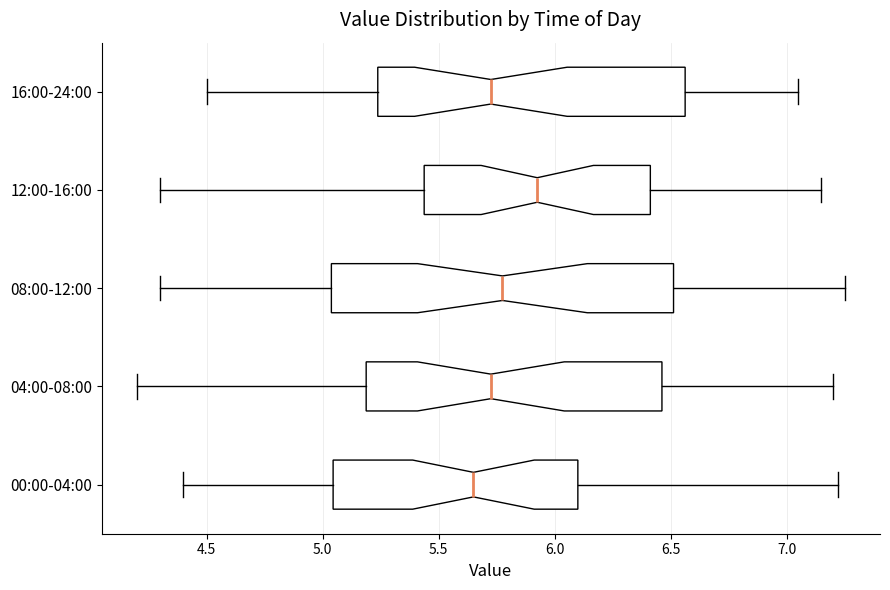

Reading bottom to top, transcribe this box plot: for each box, give where its median line is, the range the box spans, and where its two whiskers end, as read against the x-axis. The values are not printed on the chart, so give them approximately, as read against the axis.

00:00-04:00: median 5.65, box 5.05 to 6.10, whiskers 4.40 to 7.20
04:00-08:00: median 5.75, box 5.20 to 6.45, whiskers 4.20 to 7.20
08:00-12:00: median 5.80, box 5.05 to 6.50, whiskers 4.30 to 7.25
12:00-16:00: median 5.95, box 5.45 to 6.40, whiskers 4.30 to 7.15
16:00-24:00: median 5.75, box 5.25 to 6.55, whiskers 4.50 to 7.05